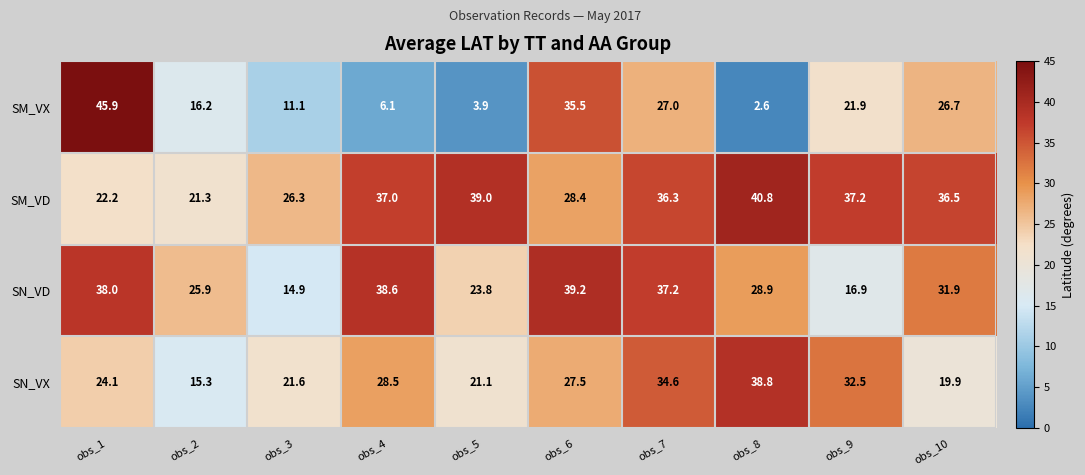

At which category is the sum across all series the highest?

obs_7